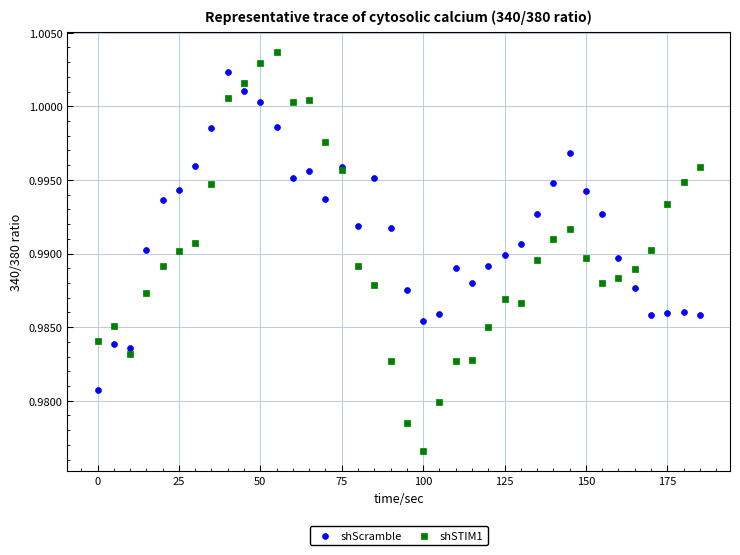

What are all the series names shown in the legend?

shScramble, shSTIM1